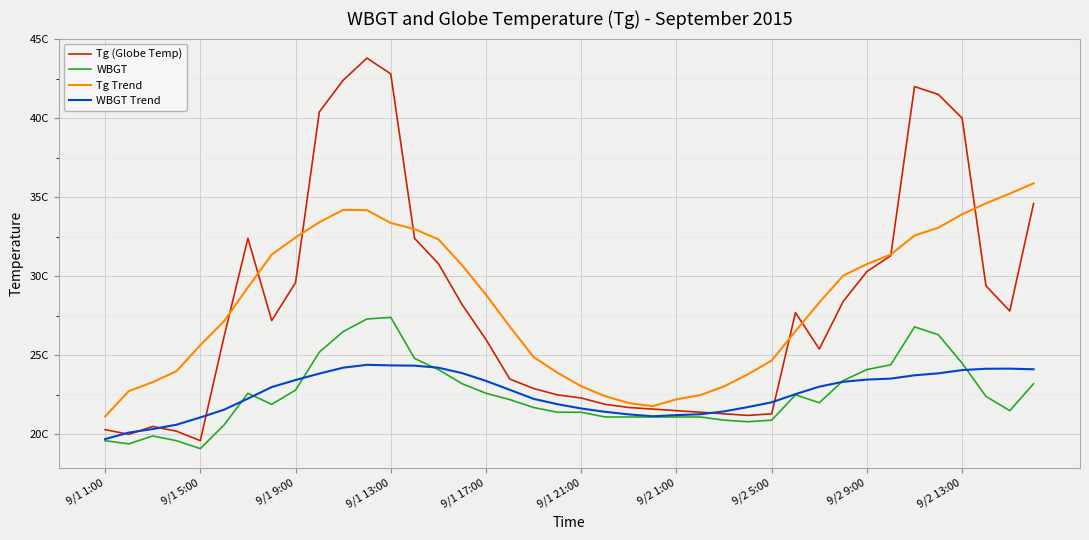

Does the chart display data point markers on the line(s)?

No